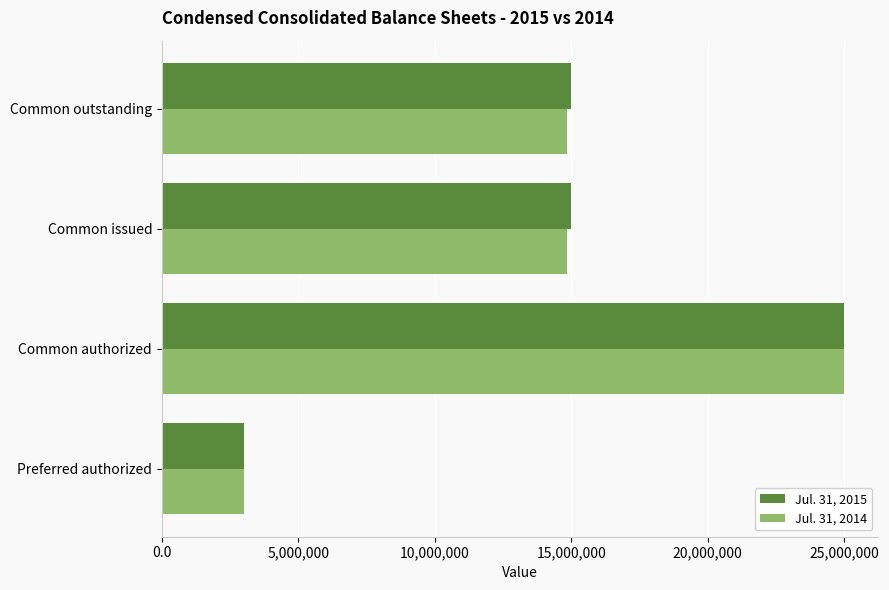

Between Common authorized and Common issued, which series saw the biggest shift?

Jul. 31, 2014